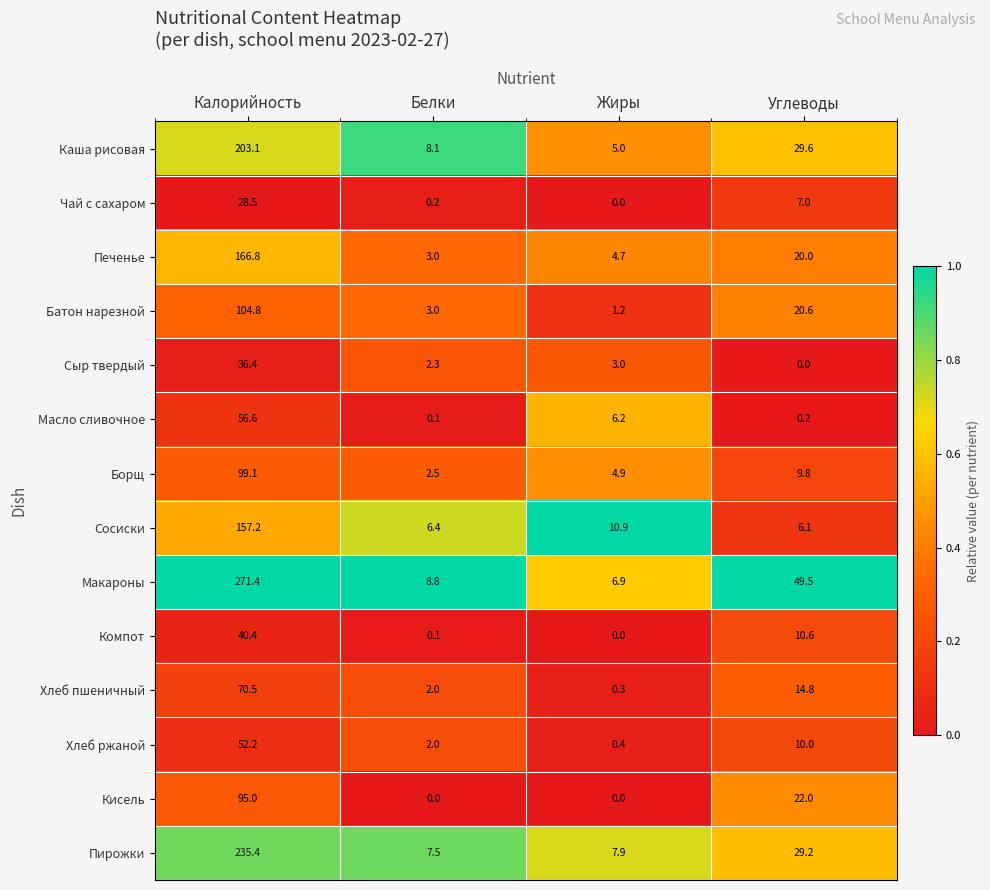

Which series changed the most between Белки and Жиры?

Масло сливочное